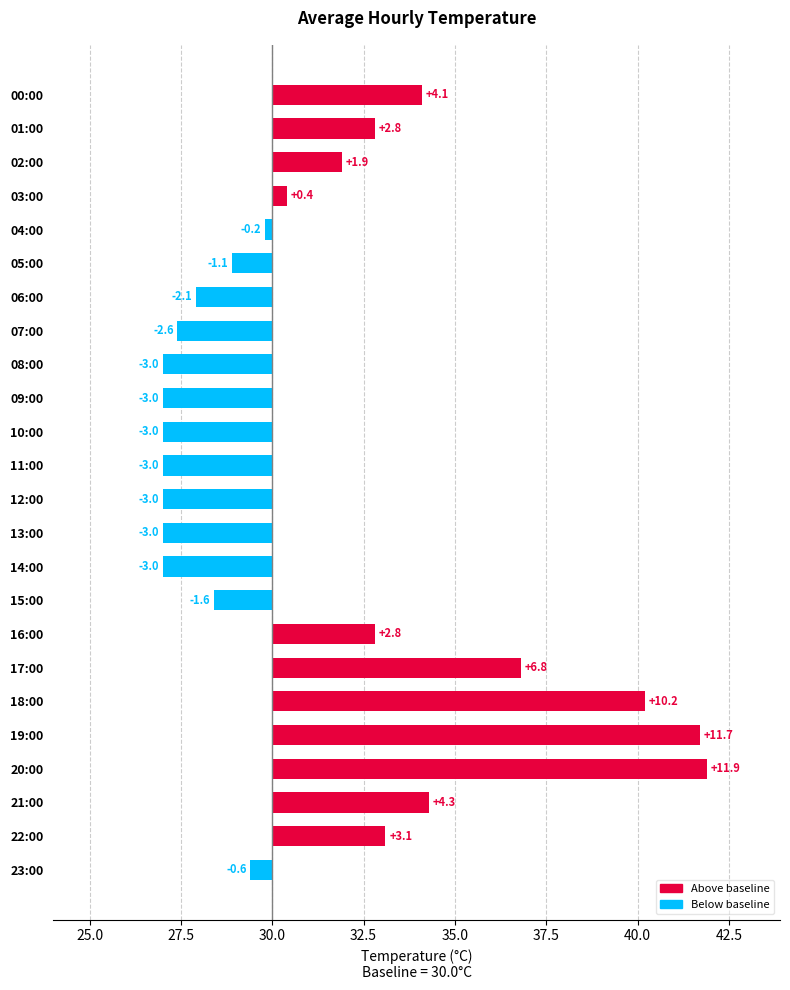

Reading left to right, what are all the values shown in this chart?

Above baseline: 4.1	2.8	1.9	0.4	0.0	0.0	0.0	0.0	0.0	0.0	0.0	0.0	0.0	0.0	0.0	0.0	2.8	6.8	10.2	11.7	11.9	4.3	3.1	0.0
Below baseline: 0.0	0.0	0.0	0.0	-0.2	-1.1	-2.1	-2.6	-3.0	-3.0	-3.0	-3.0	-3.0	-3.0	-3.0	-1.6	0.0	0.0	0.0	0.0	0.0	0.0	0.0	-0.6